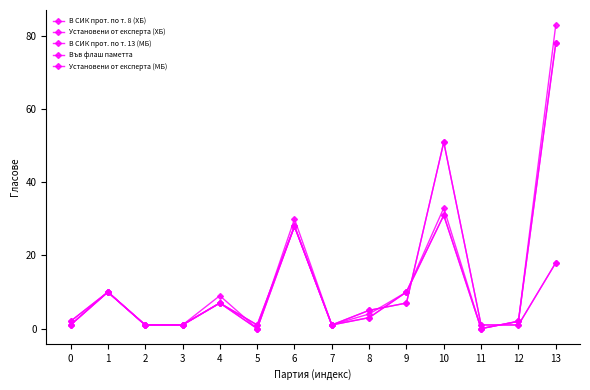

Between 5 and 8, which series saw the biggest shift?

В СИК прот. по т. 8 (ХБ)